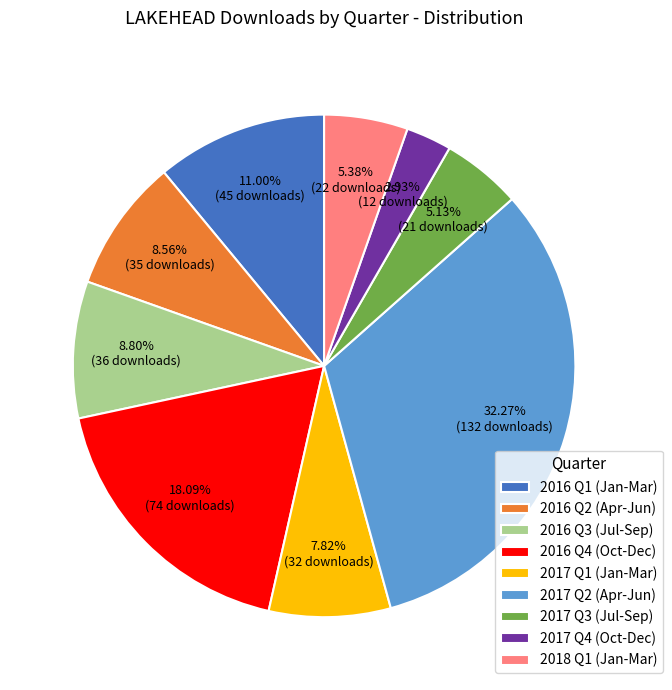

Count the number of slices in the pie.

9